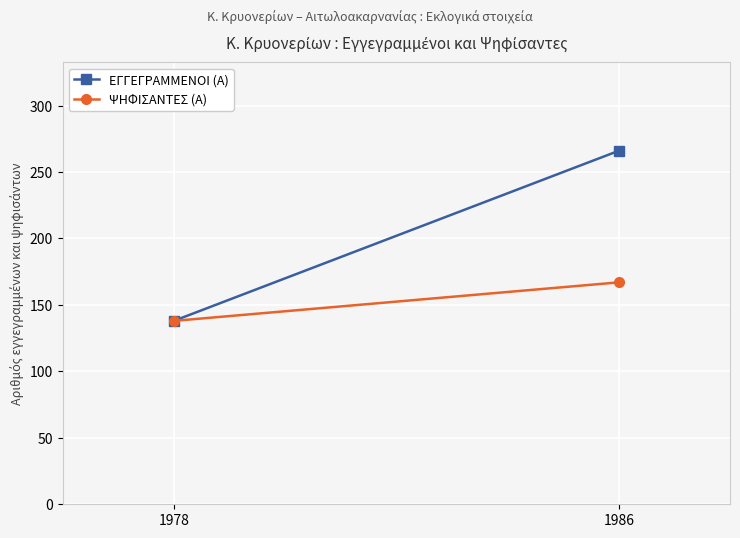

List the series in order of their peak value, lowest first.

ΨΗΦΙΣΑΝΤΕΣ (Α), ΕΓΓΕΓΡΑΜΜΕΝΟΙ (Α)